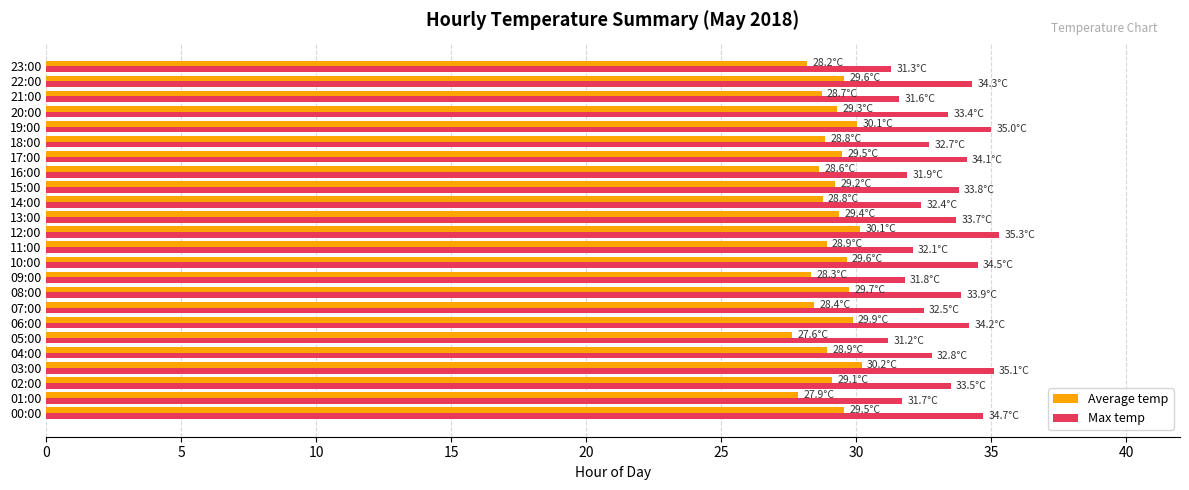

What are all the series names shown in the legend?

Average temp, Max temp